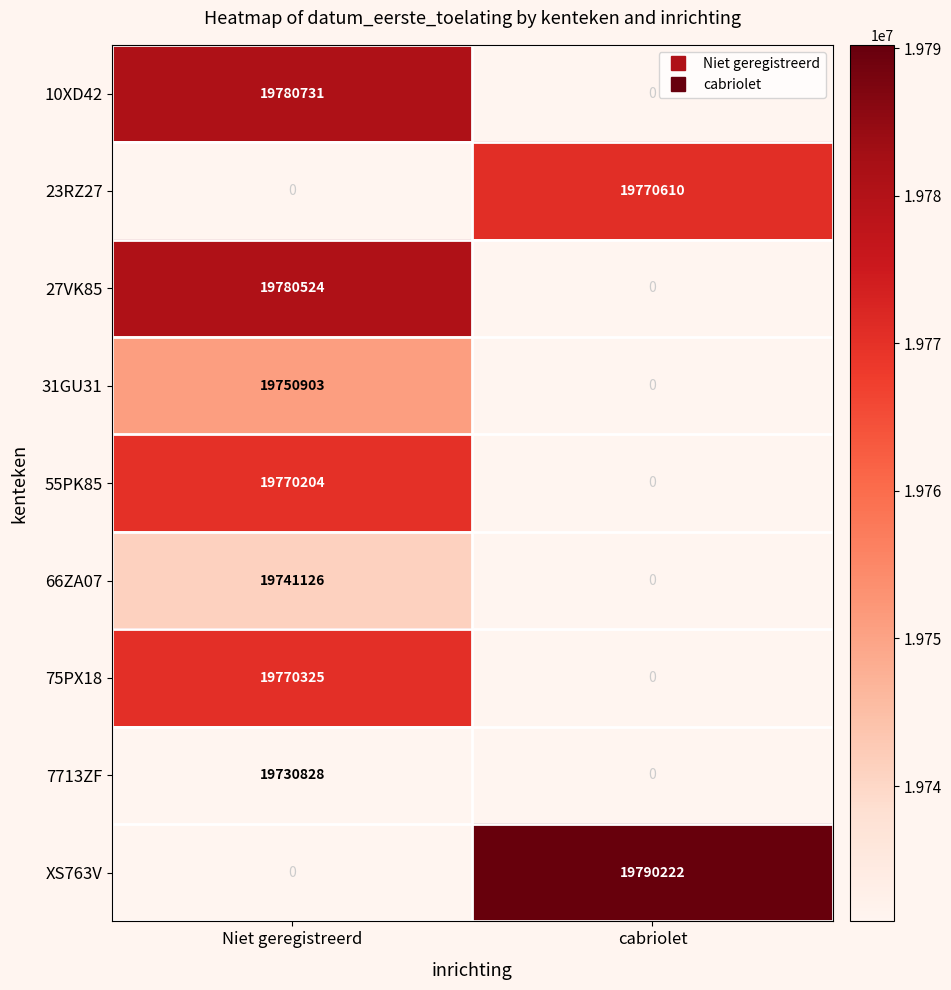

What is the difference between the highest and lowest values at cabriolet?

19790222